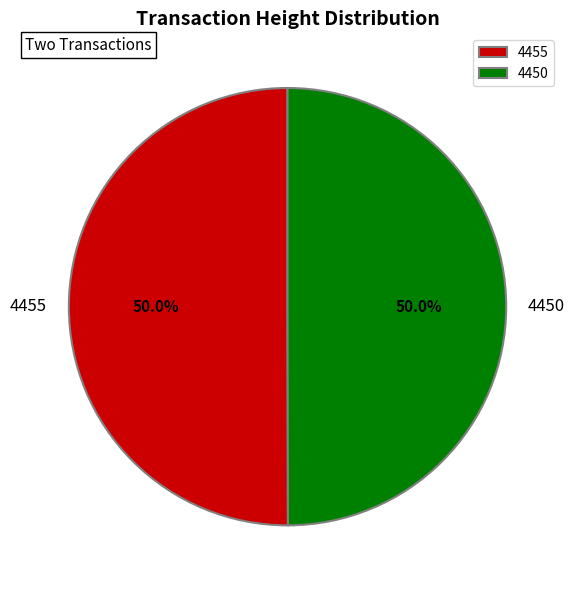

True or false: 4450 accounts for 36% of the total.

False